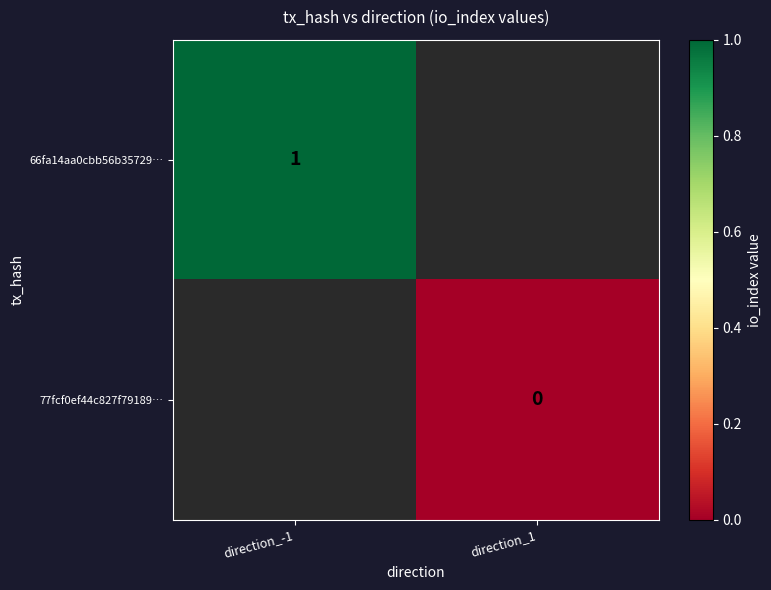

The 66fa14aa0cbb56b35729… series shows 1 at direction_-1. True or false?

True